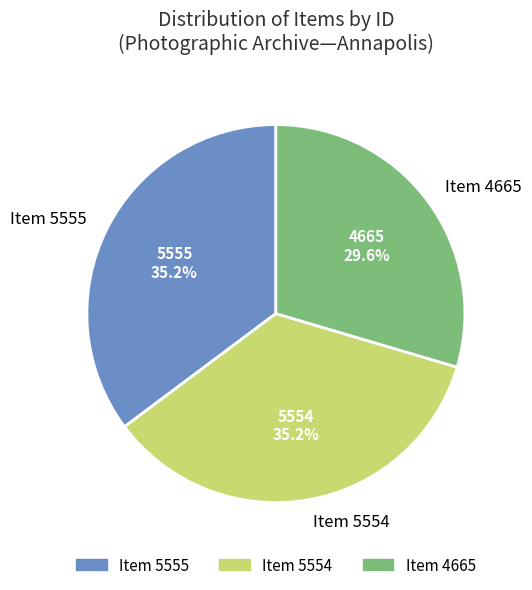

To the nearest percent, what portion does Item 4665 represent?

30%